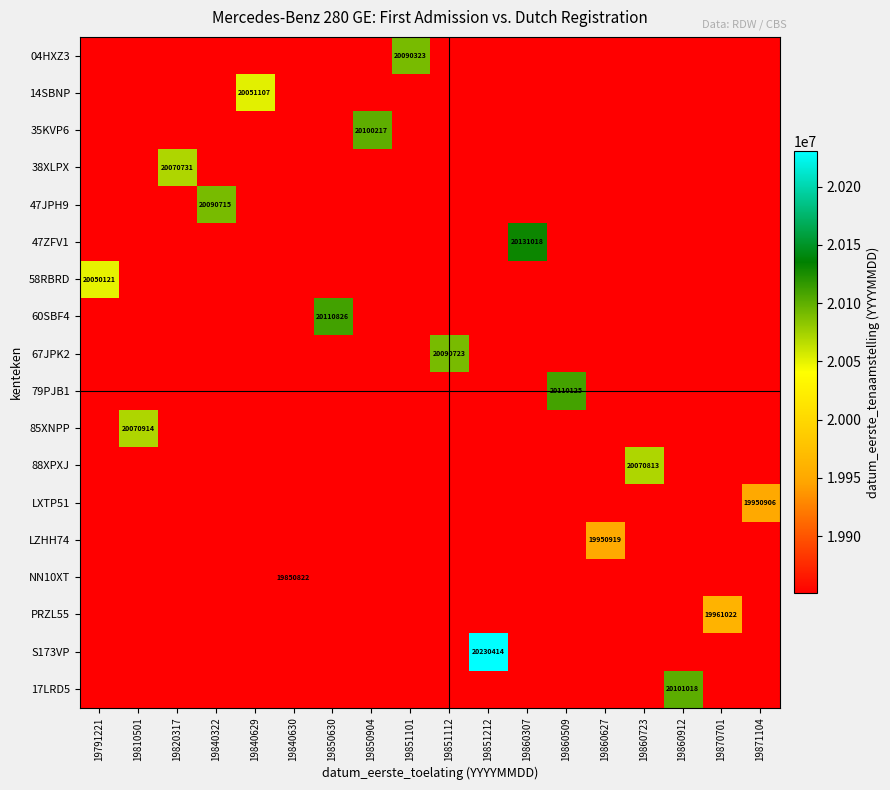

Is the value of 47JPH9 at 19860307 greater than the value of 85XNPP at 19840629?

No